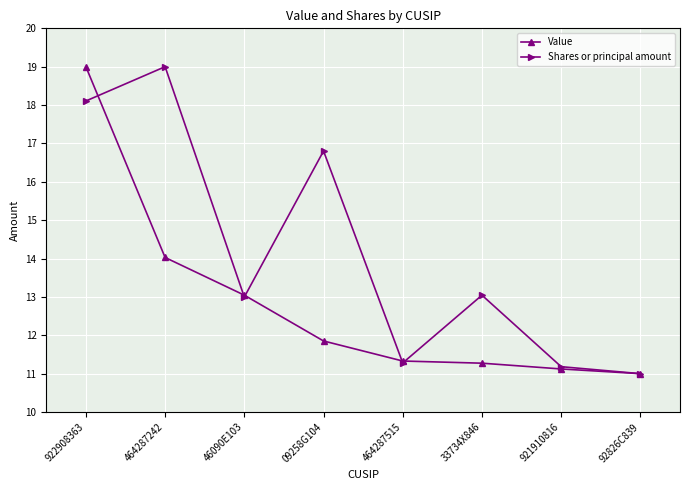

What is the average value of the Shares or principal amount series?

14.2